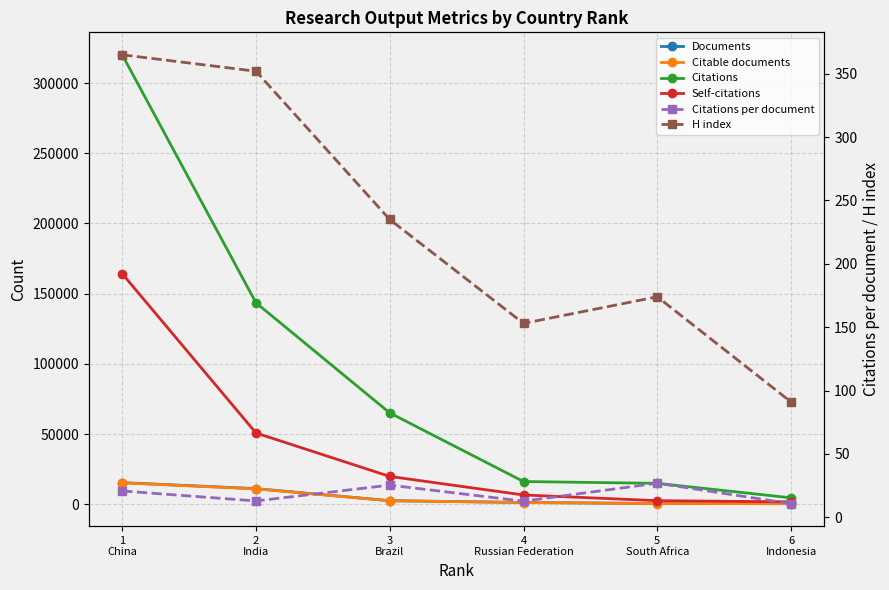

At how many categories does at least one series exceed 81206?

2